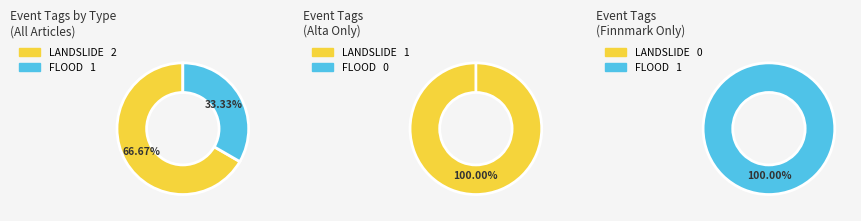

Which series has the widest spread of values?

LANDSLIDE